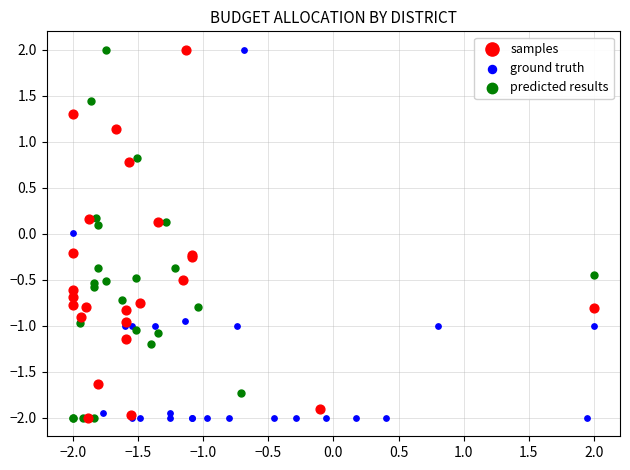

What are all the series names shown in the legend?

samples, ground truth, predicted results